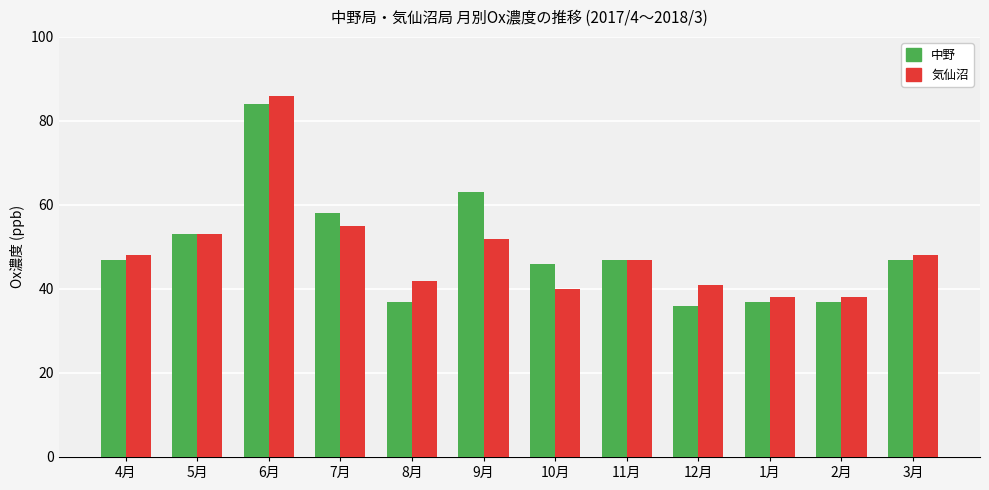

What is the difference between the maximum and minimum values in the 中野 series?

48